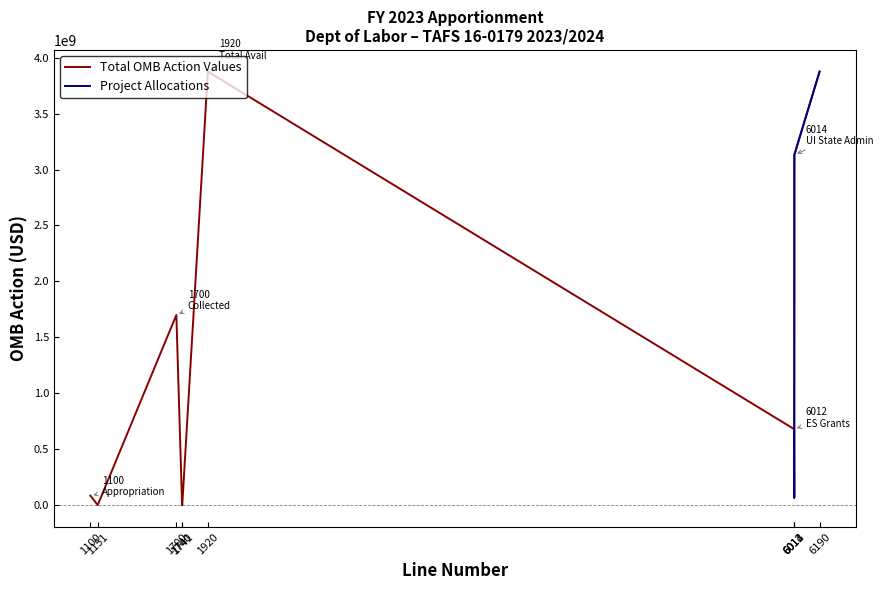

True or false: Total OMB Action Values and Project Allocations intersect in this chart.

False